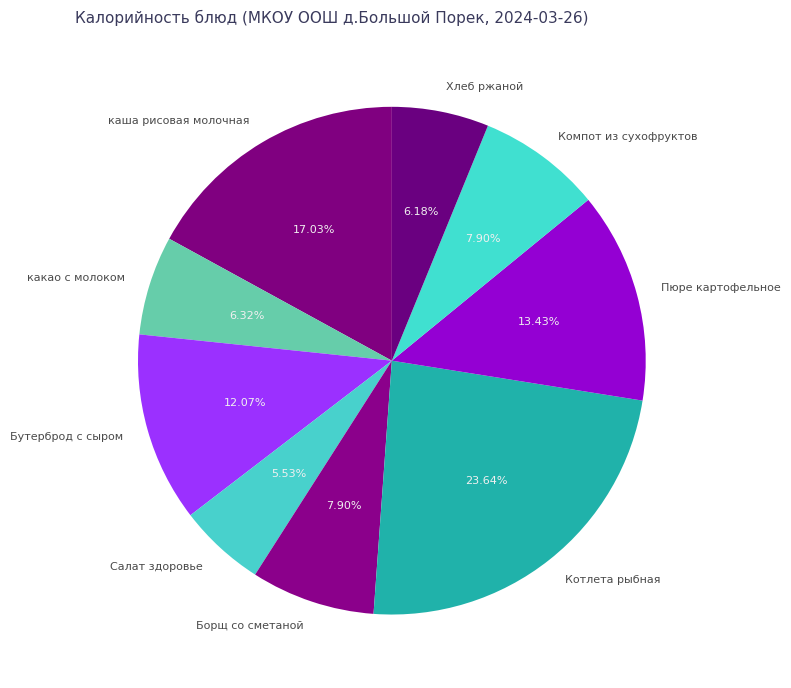

The какао с молоком slice represents 1% of the pie. True or false?

False